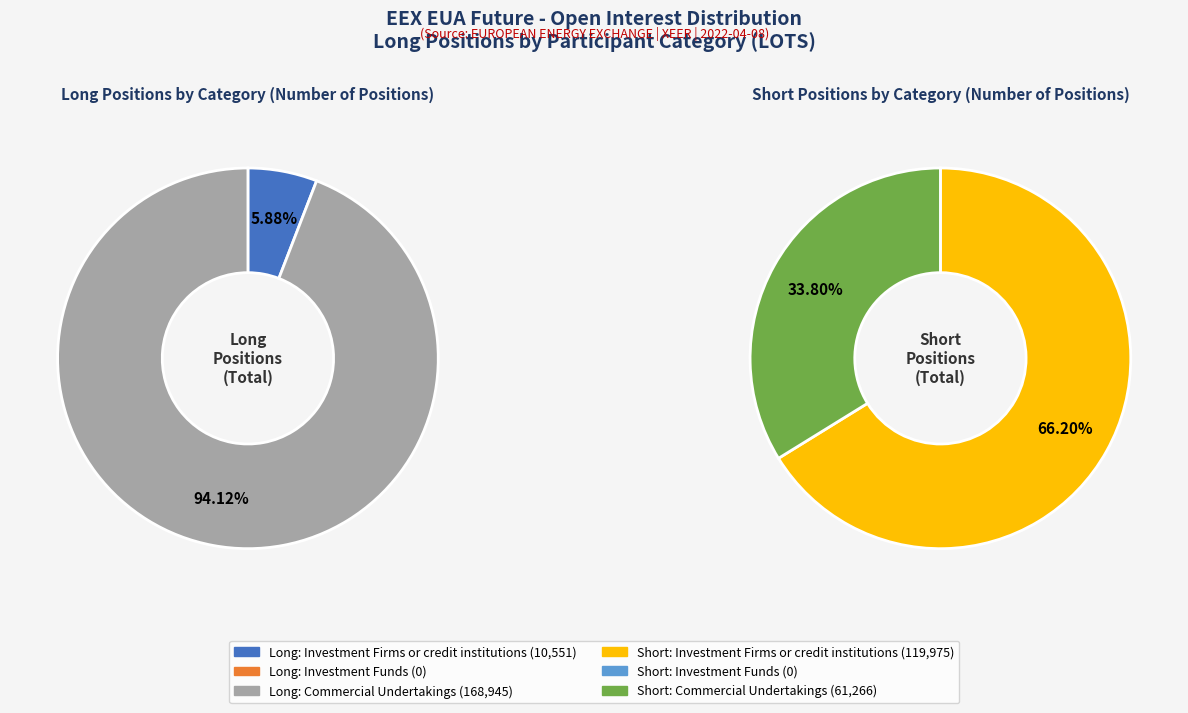

Combined, do Commercial Undertakings and Investment Funds account for over 50%?

Yes